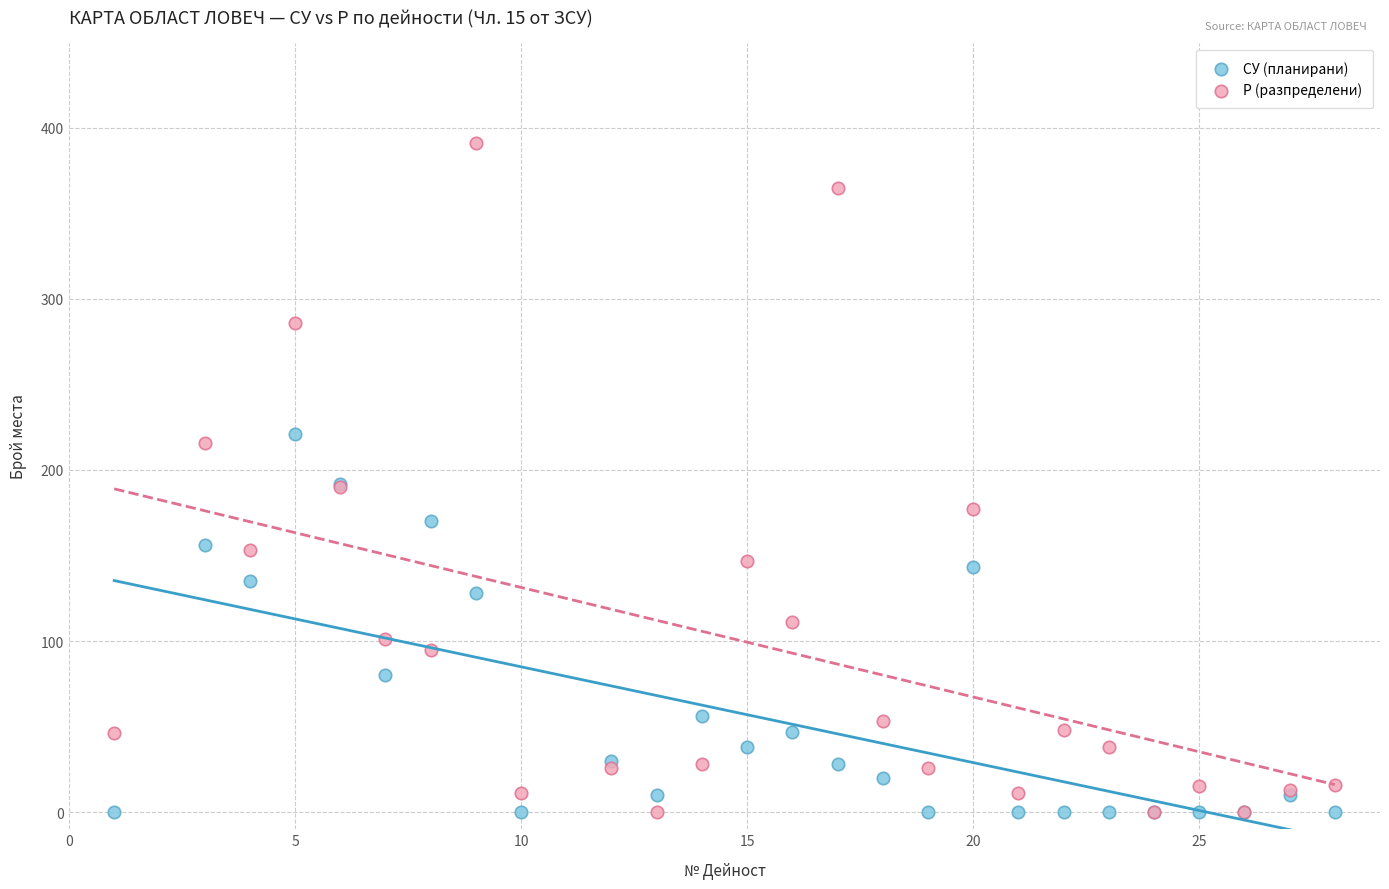

What are all the series names shown in the legend?

СУ (планирани), Р (разпределени)